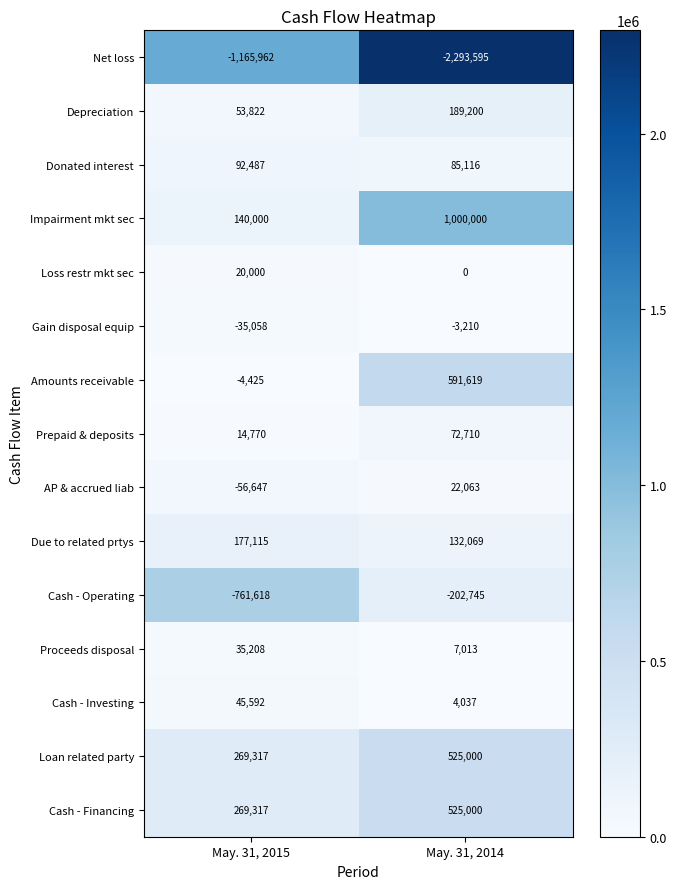

At which category is the sum across all series the highest?

May. 31, 2014